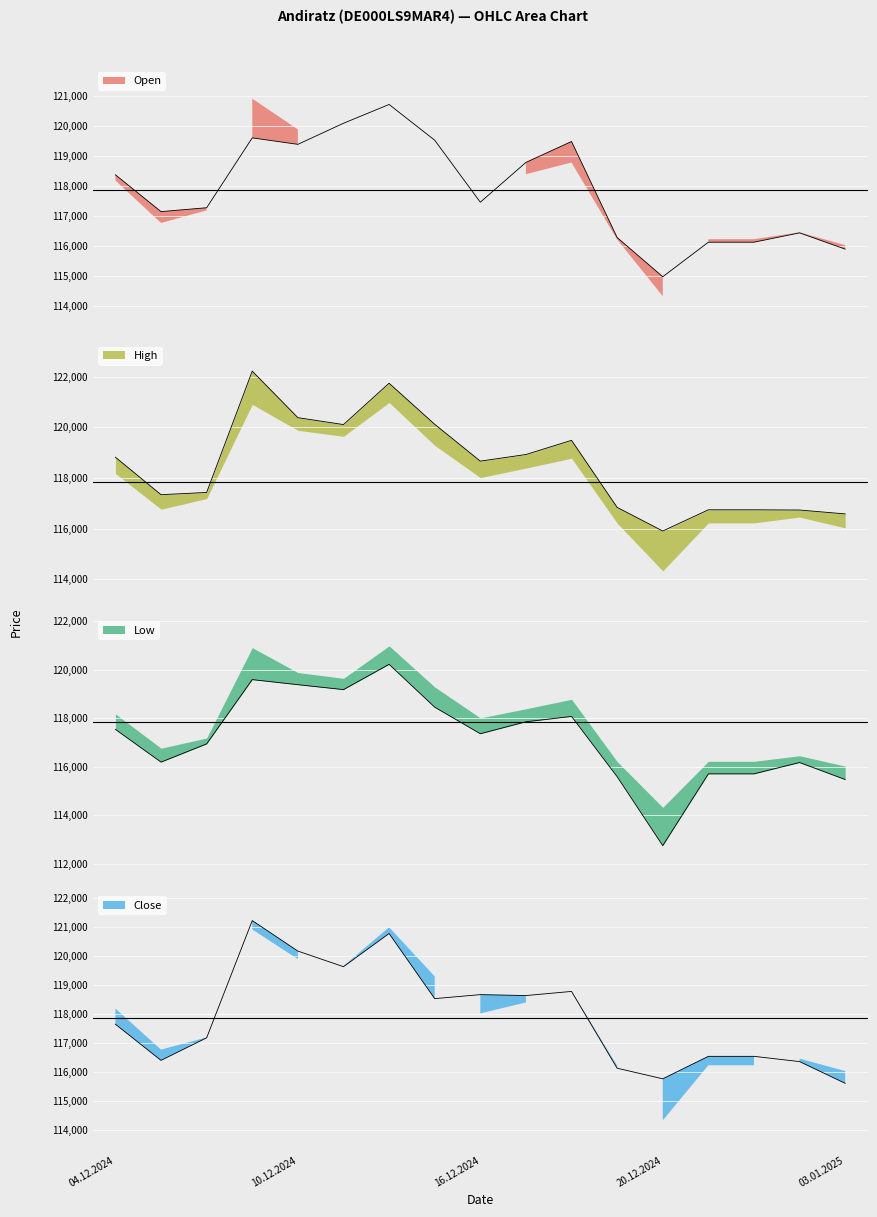

At which category is the sum across all series the highest?

12.12.2024